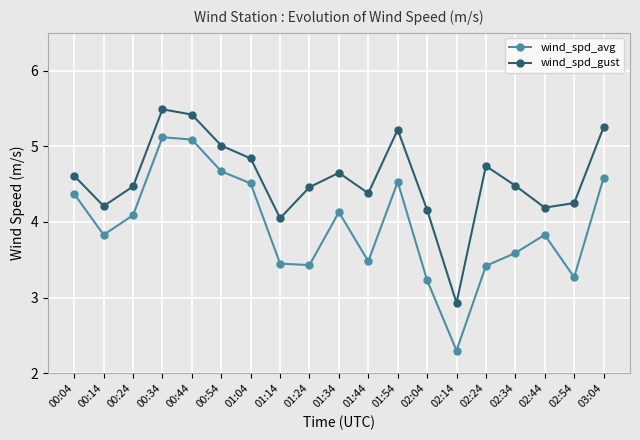

List the series in order of their overall mean, lowest first.

wind_spd_avg, wind_spd_gust